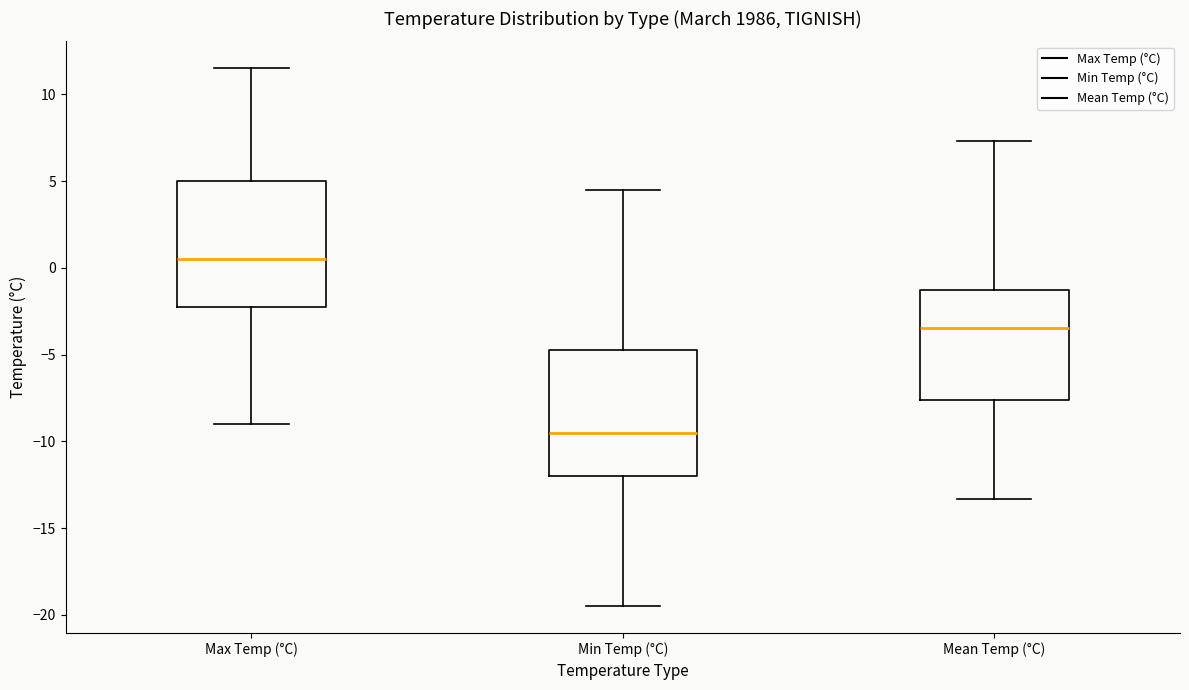

Reading left to right, transcribe this box plot: for each box, give where its median line is, the range the box spans, and where its two whiskers end, as read against the y-axis. The values are not printed on the chart, so give them approximately, as read against the axis.

Max Temp (°C): median 0.5, box -2.0 to 5.0, whiskers -9.0 to 11.5
Min Temp (°C): median -9.5, box -12.0 to -4.5, whiskers -19.5 to 4.5
Mean Temp (°C): median -3.5, box -7.5 to -1.5, whiskers -13.5 to 7.5